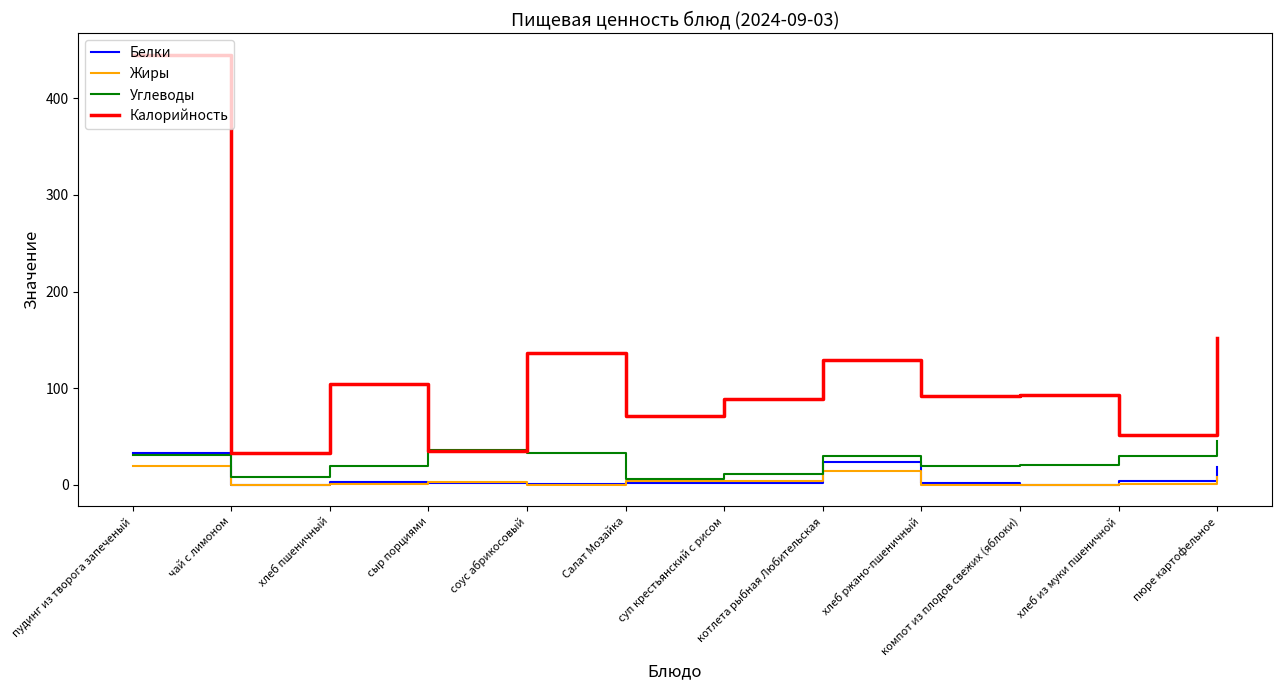

What is the average value of the Калорийность series?

119.3